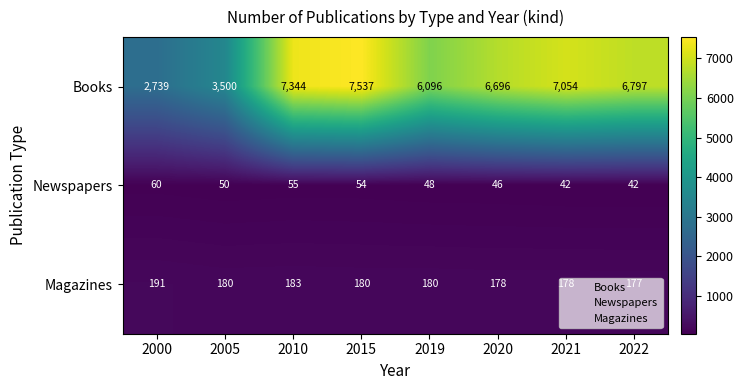

What is the minimum value shown in the chart?

42